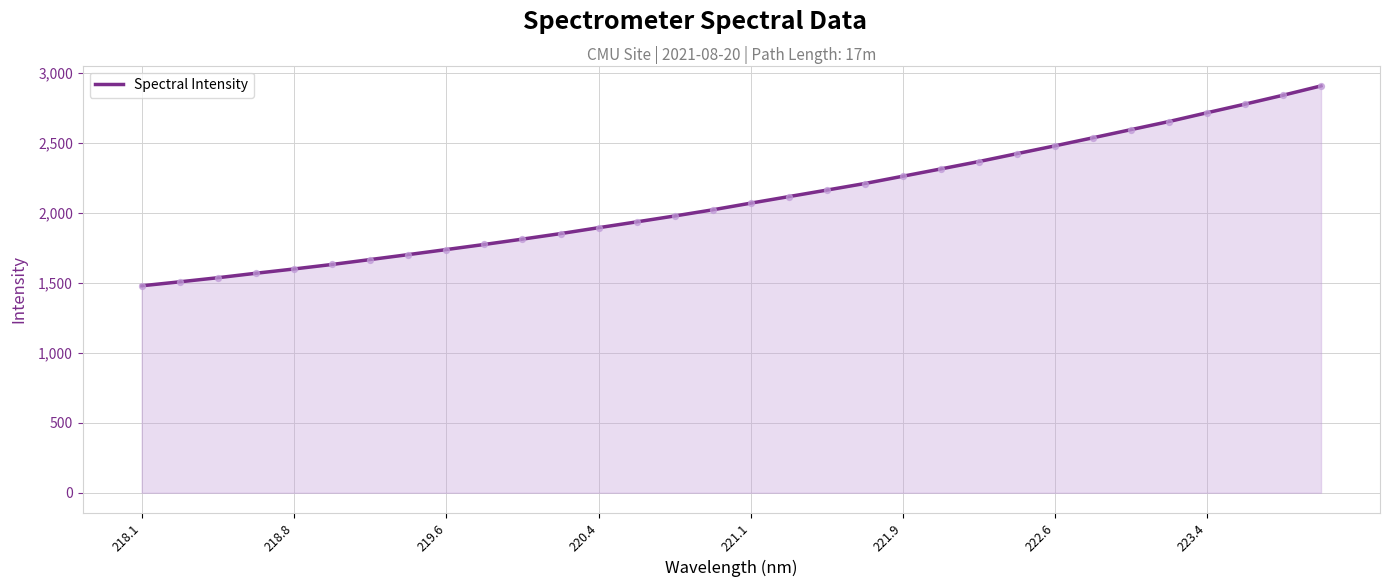

What is the greatest value displayed?

2907.0